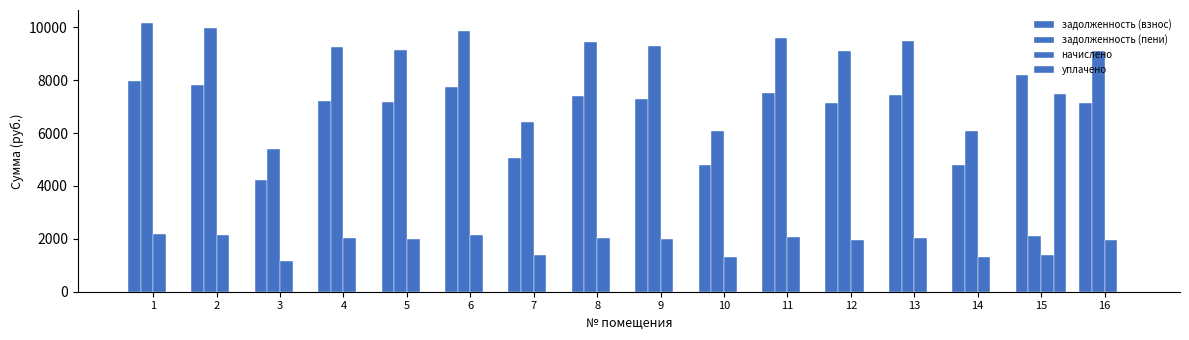

What is the total value across all series at 5?

18315.0